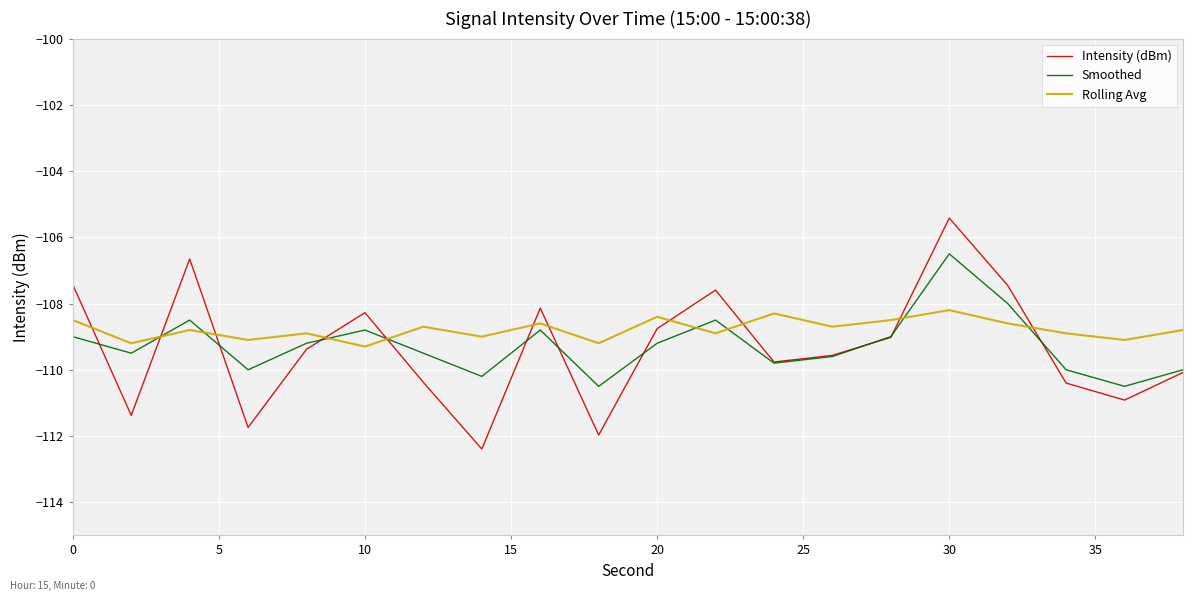

List the series in order of their peak value, highest first.

Intensity (dBm), Smoothed, Rolling Avg